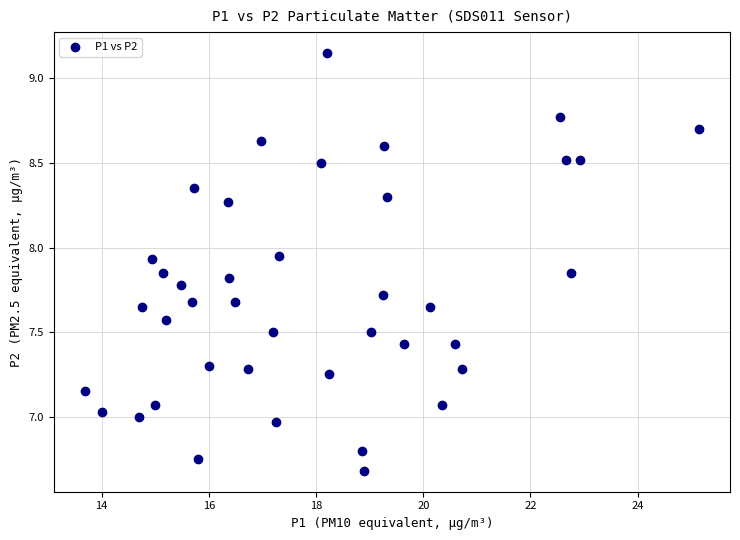

What is the range of Y values (max minus min)?

2.5